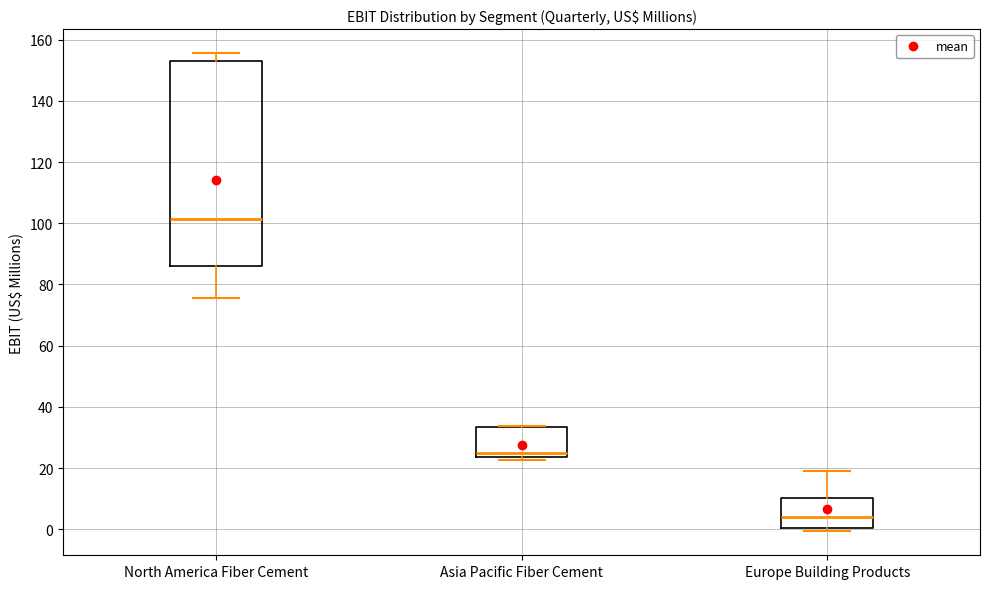

Reading left to right, read every box against the y-axis: the position of its median line, the range the box covers, and the ends of its whiskers. The values are not printed on the chart, so give them approximately, as read against the axis.

North America Fiber Cement: median 102, box 86 to 152, whiskers 76 to 156
Asia Pacific Fiber Cement: median 24 (just above the box's lower edge), box 24 to 34, whiskers 22 to 34
Europe Building Products: median 4, box 0 to 10, whiskers 0 (just below the box's lower edge) to 18